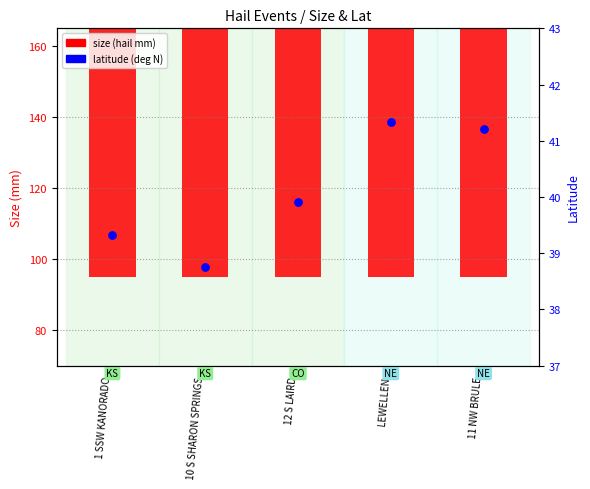

At which category is the sum across all series the highest?

11 NW BRULE